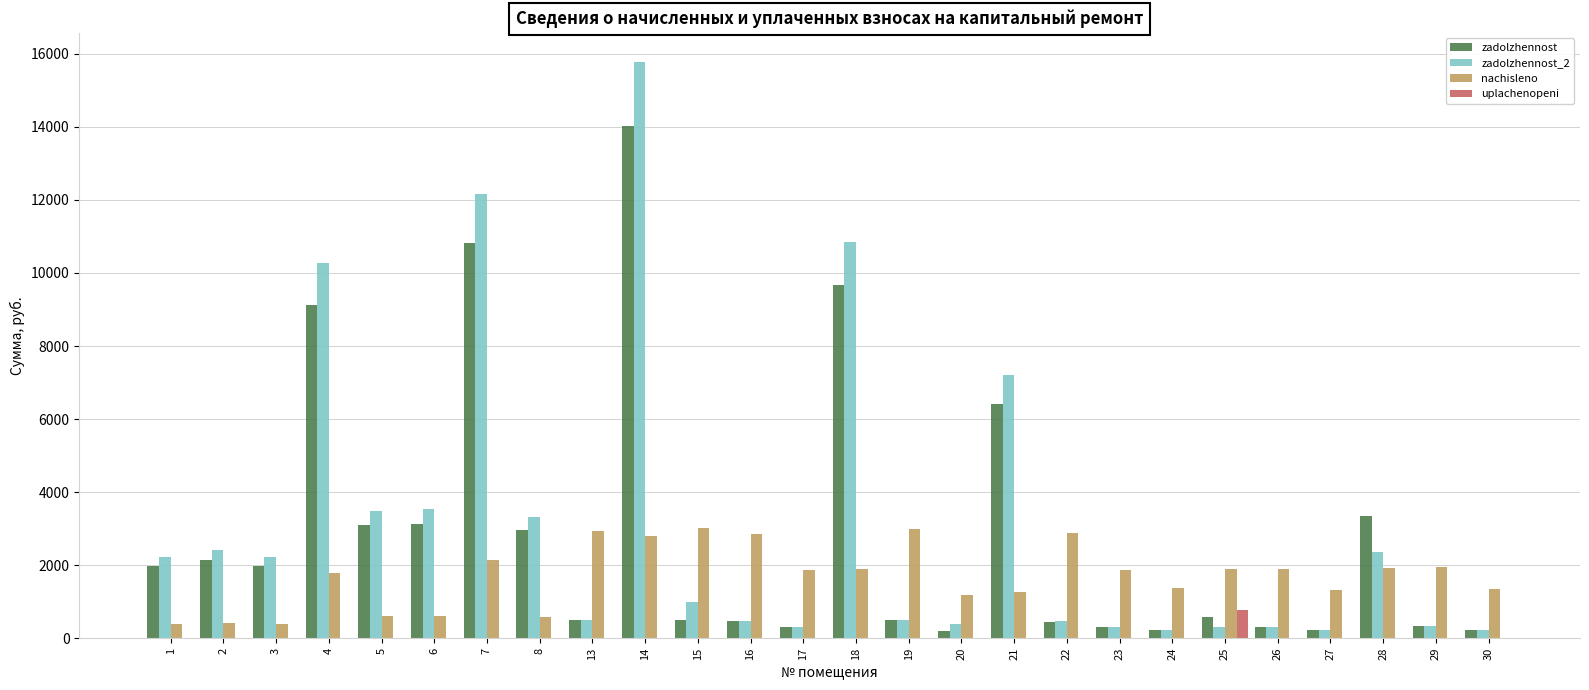

Is the value of uplachenopeni at 19 greater than the value of zadolzhennost at 14?

No